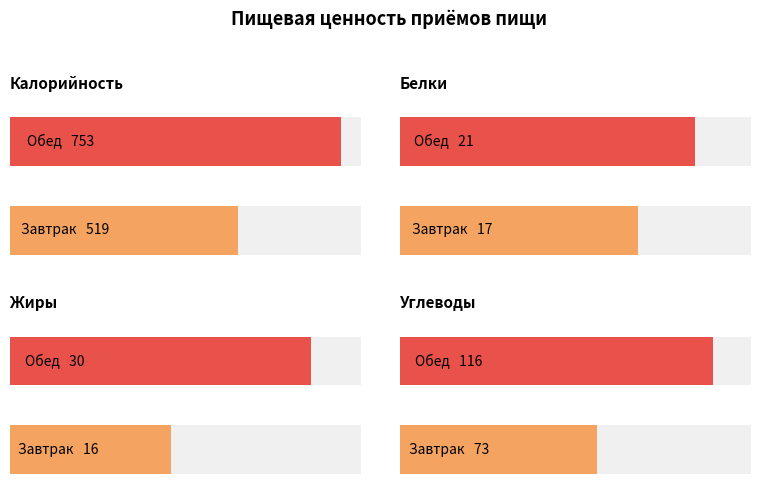

Reading left to right, what are all the values shown in this chart?

Калорийность: Завтрак=519	Обед=753
Белки: Завтрак=17	Обед=21
Жиры: Завтрак=16	Обед=30
Углеводы: Завтрак=73	Обед=116